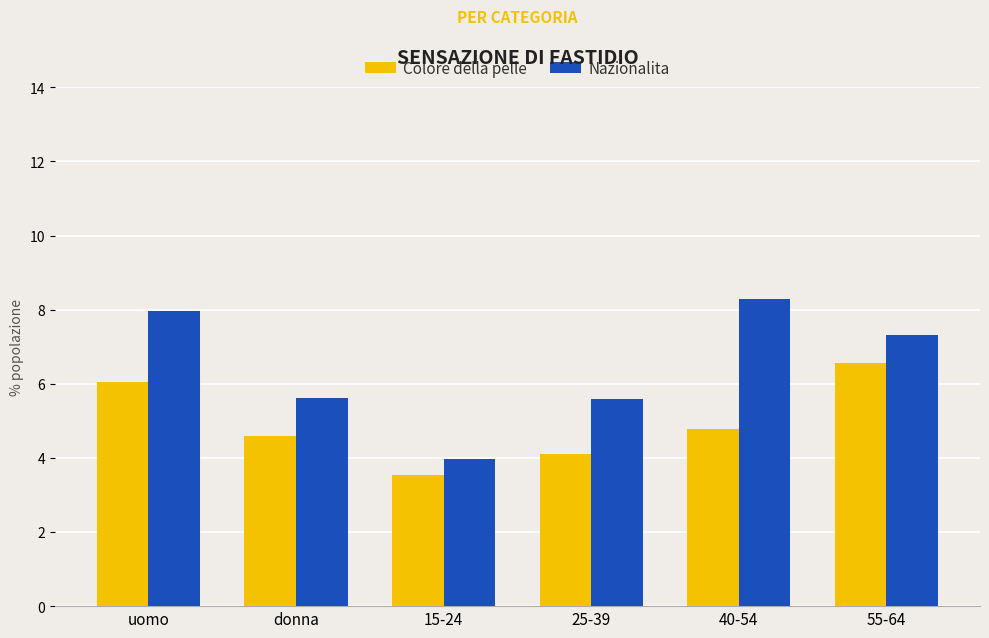

Between uomo and 40-54, which series saw the biggest shift?

Colore della pelle